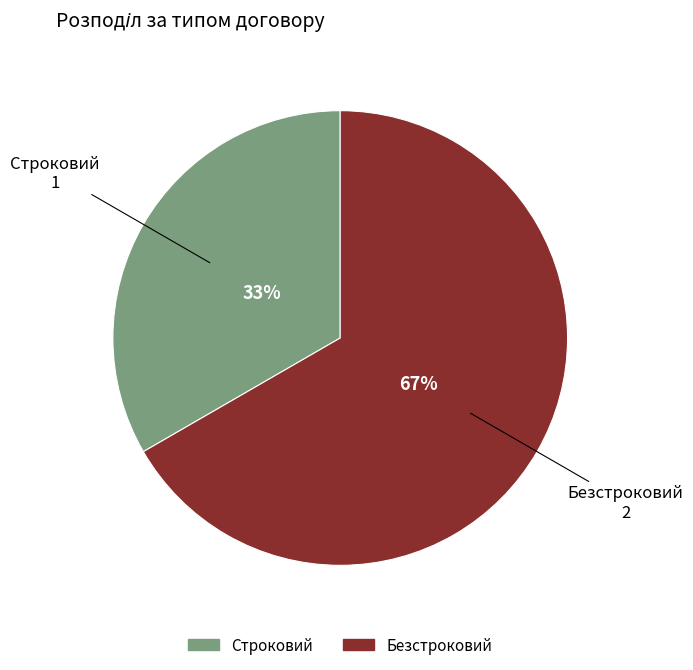

Which category has the biggest portion of the pie?

Безстроковий